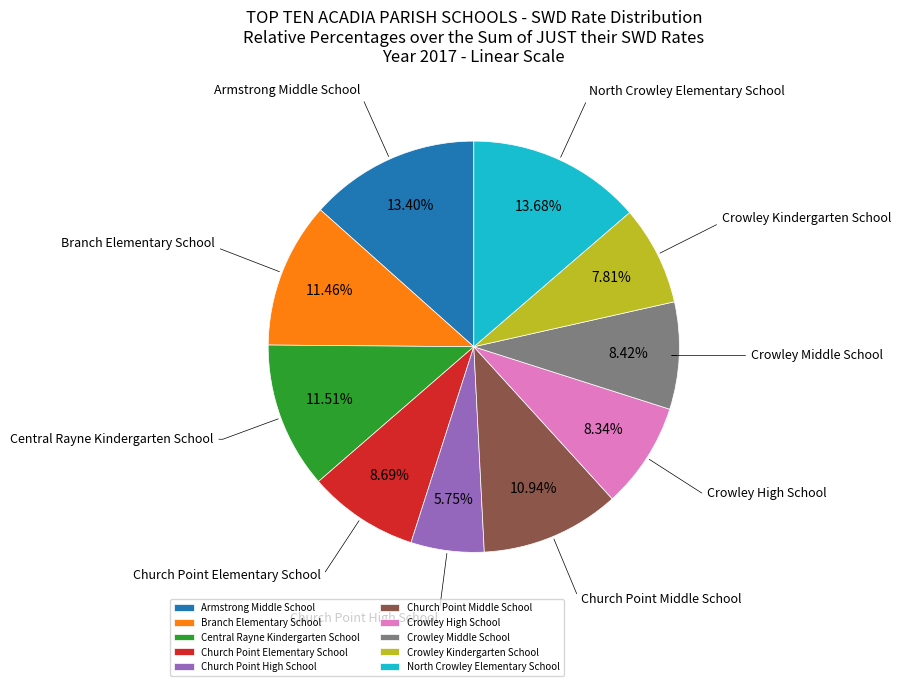

Count the number of slices in the pie.

10